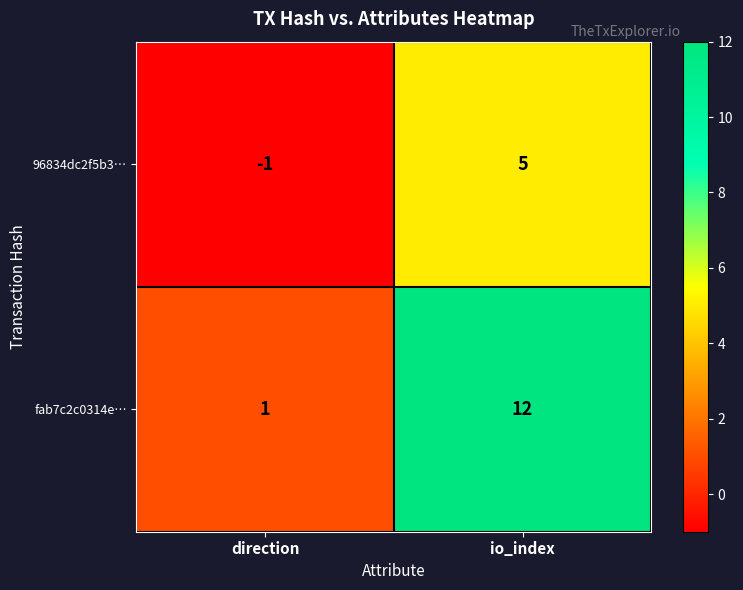

What is the maximum value shown in the chart?

12